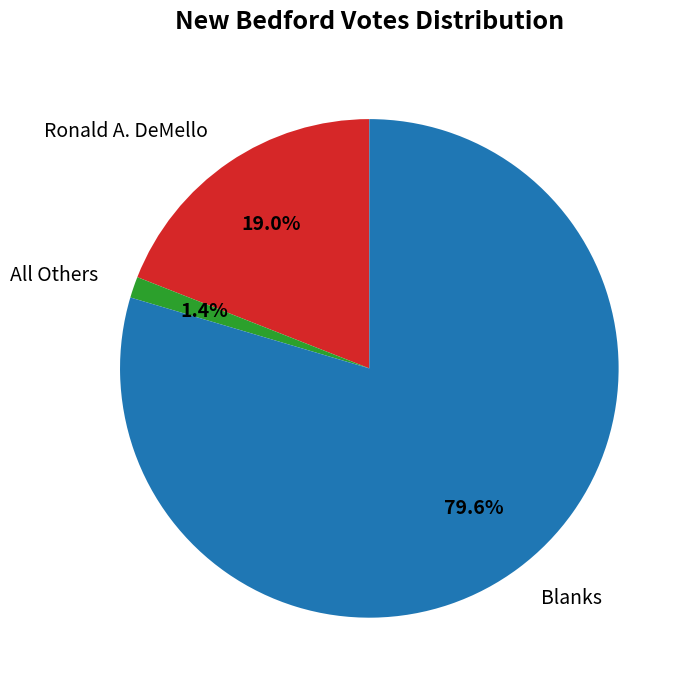

To the nearest percent, what portion does Blanks represent?

80%